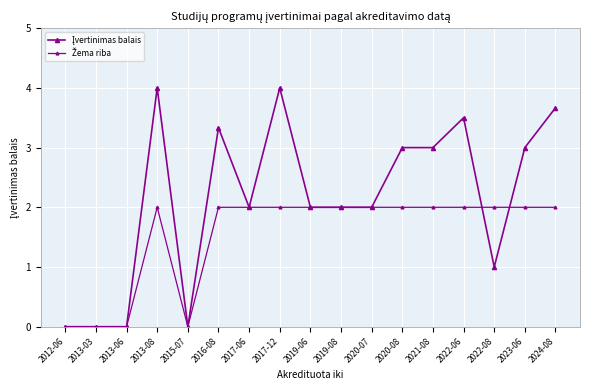

True or false: Įvertinimas balais and Žema riba intersect in this chart.

True